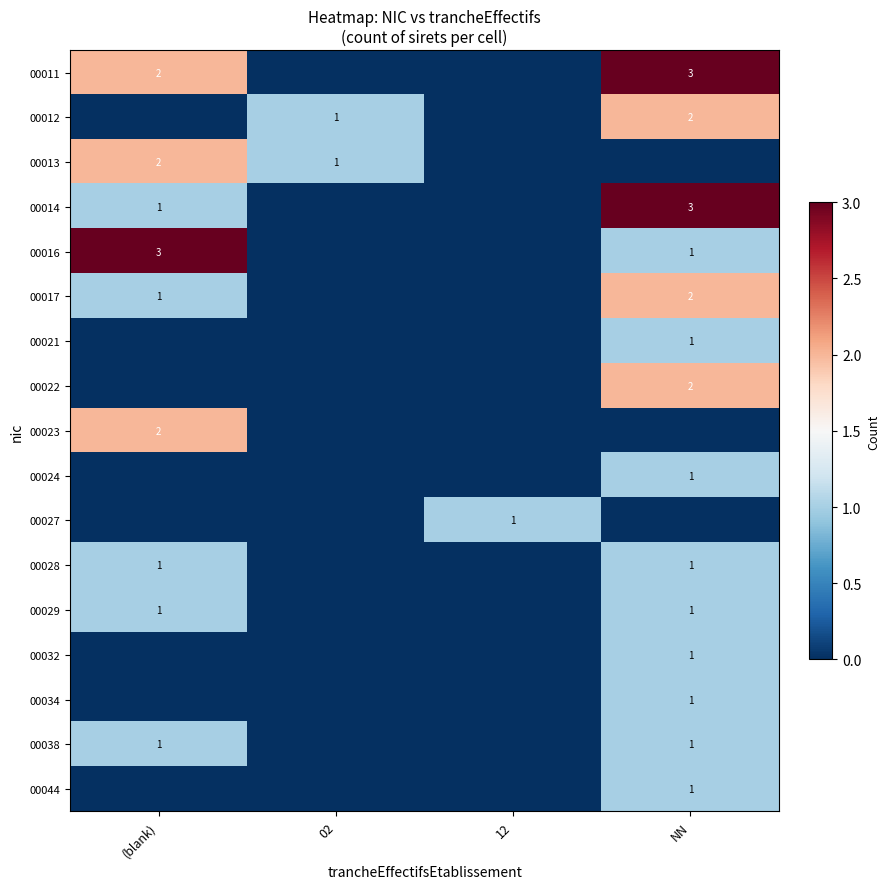

The value of 00017 at NN is 3. True or false?

False